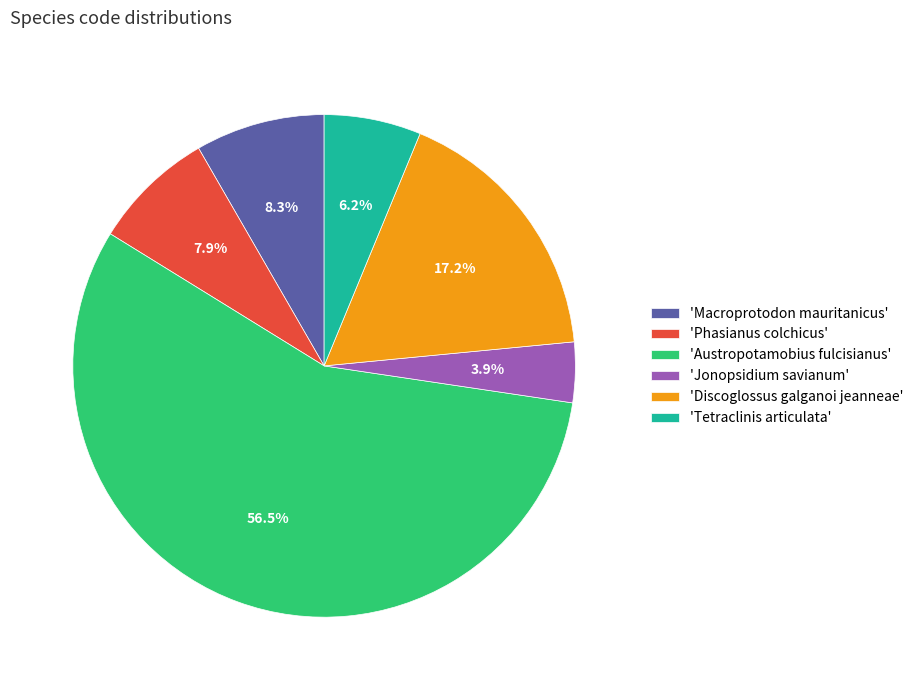

Is 'Austropotamobius fulcisianus' the majority of the pie?

Yes